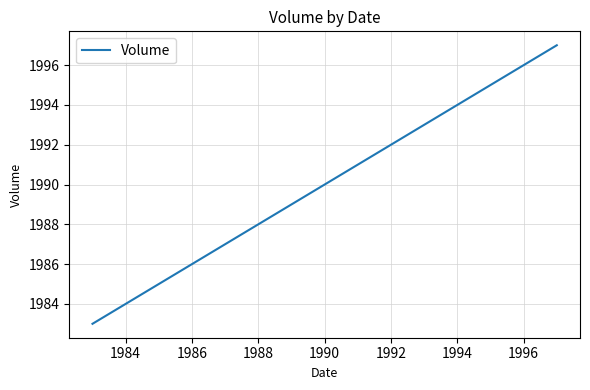

How many data points does each series have?

2